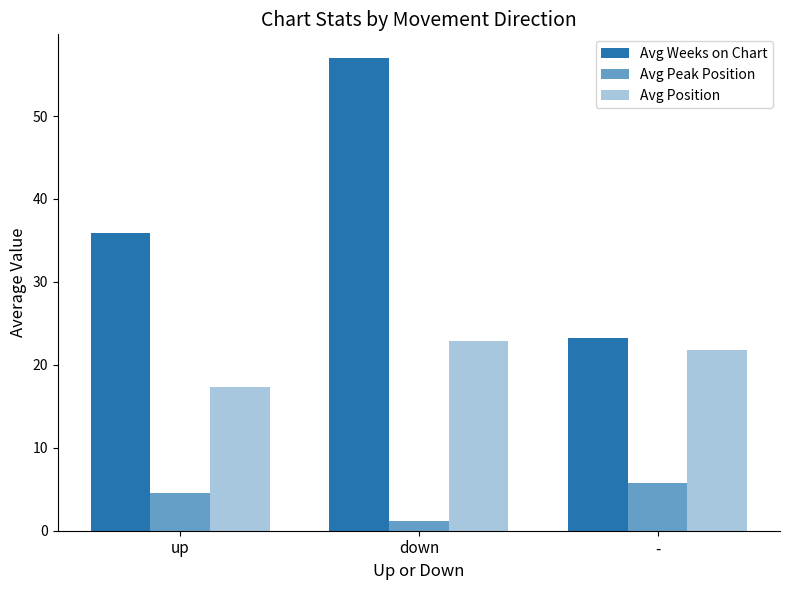

List the series in order of their peak value, lowest first.

Avg Peak Position, Avg Position, Avg Weeks on Chart